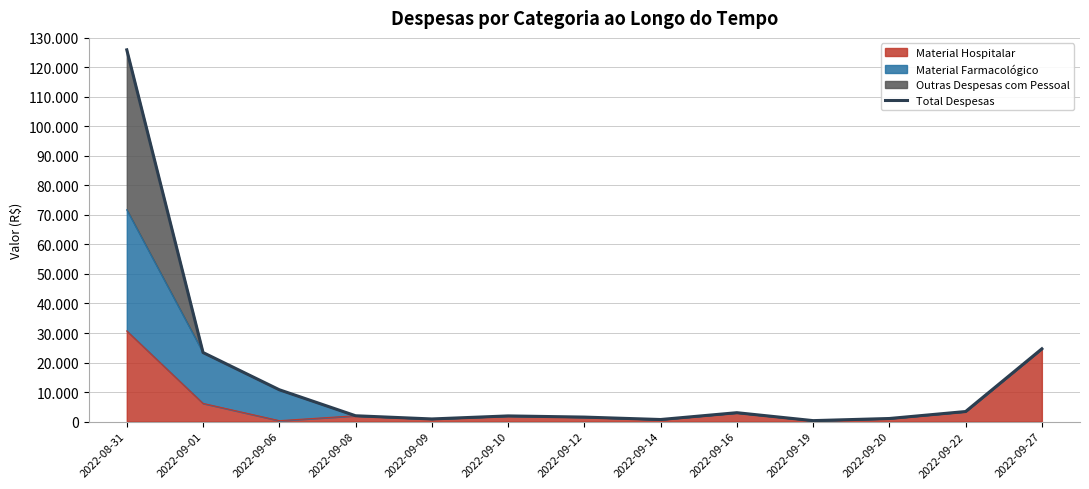

True or false: the data shows 1726.0 at 2022-09-20.

False